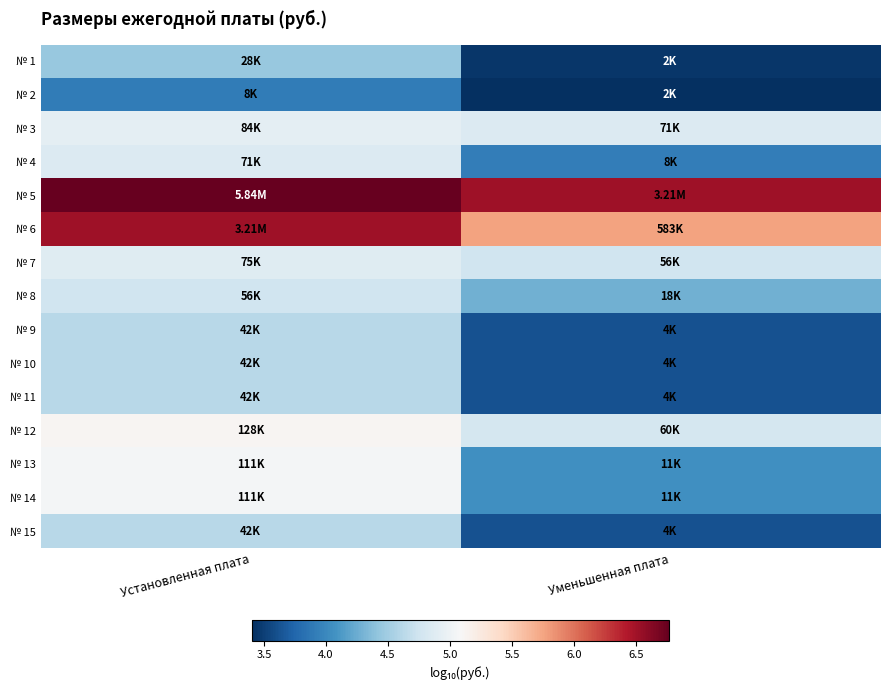

Reading left to right, list all the values displayed in this chart.

№ 1: Установленная плата=4.4	Уменьшенная плата=3.4
№ 2: Установленная плата=3.9	Уменьшенная плата=3.4
№ 3: Установленная плата=4.9	Уменьшенная плата=4.9
№ 4: Установленная плата=4.9	Уменьшенная плата=3.9
№ 5: Установленная плата=6.8	Уменьшенная плата=6.5
№ 6: Установленная плата=6.5	Уменьшенная плата=5.8
№ 7: Установленная плата=4.9	Уменьшенная плата=4.8
№ 8: Установленная плата=4.8	Уменьшенная плата=4.3
№ 9: Установленная плата=4.6	Уменьшенная плата=3.6
№ 10: Установленная плата=4.6	Уменьшенная плата=3.6
№ 11: Установленная плата=4.6	Уменьшенная плата=3.6
№ 12: Установленная плата=5.1	Уменьшенная плата=4.8
№ 13: Установленная плата=5.0	Уменьшенная плата=4.0
№ 14: Установленная плата=5.0	Уменьшенная плата=4.0
№ 15: Установленная плата=4.6	Уменьшенная плата=3.6